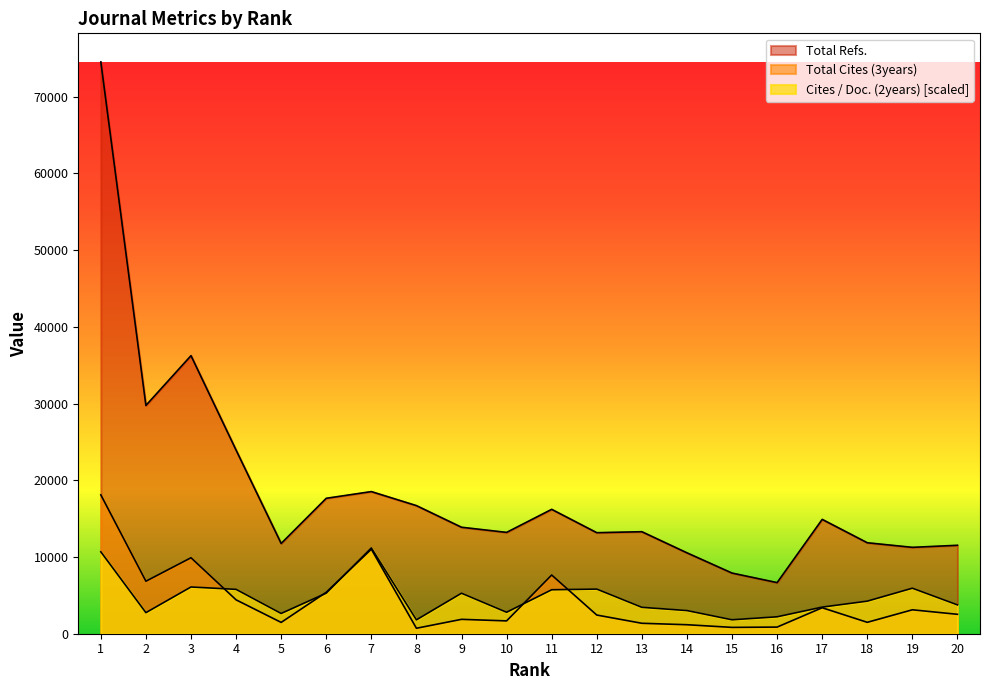

The value of Total Cites (3years) at 7 is 11016.0. True or false?

True